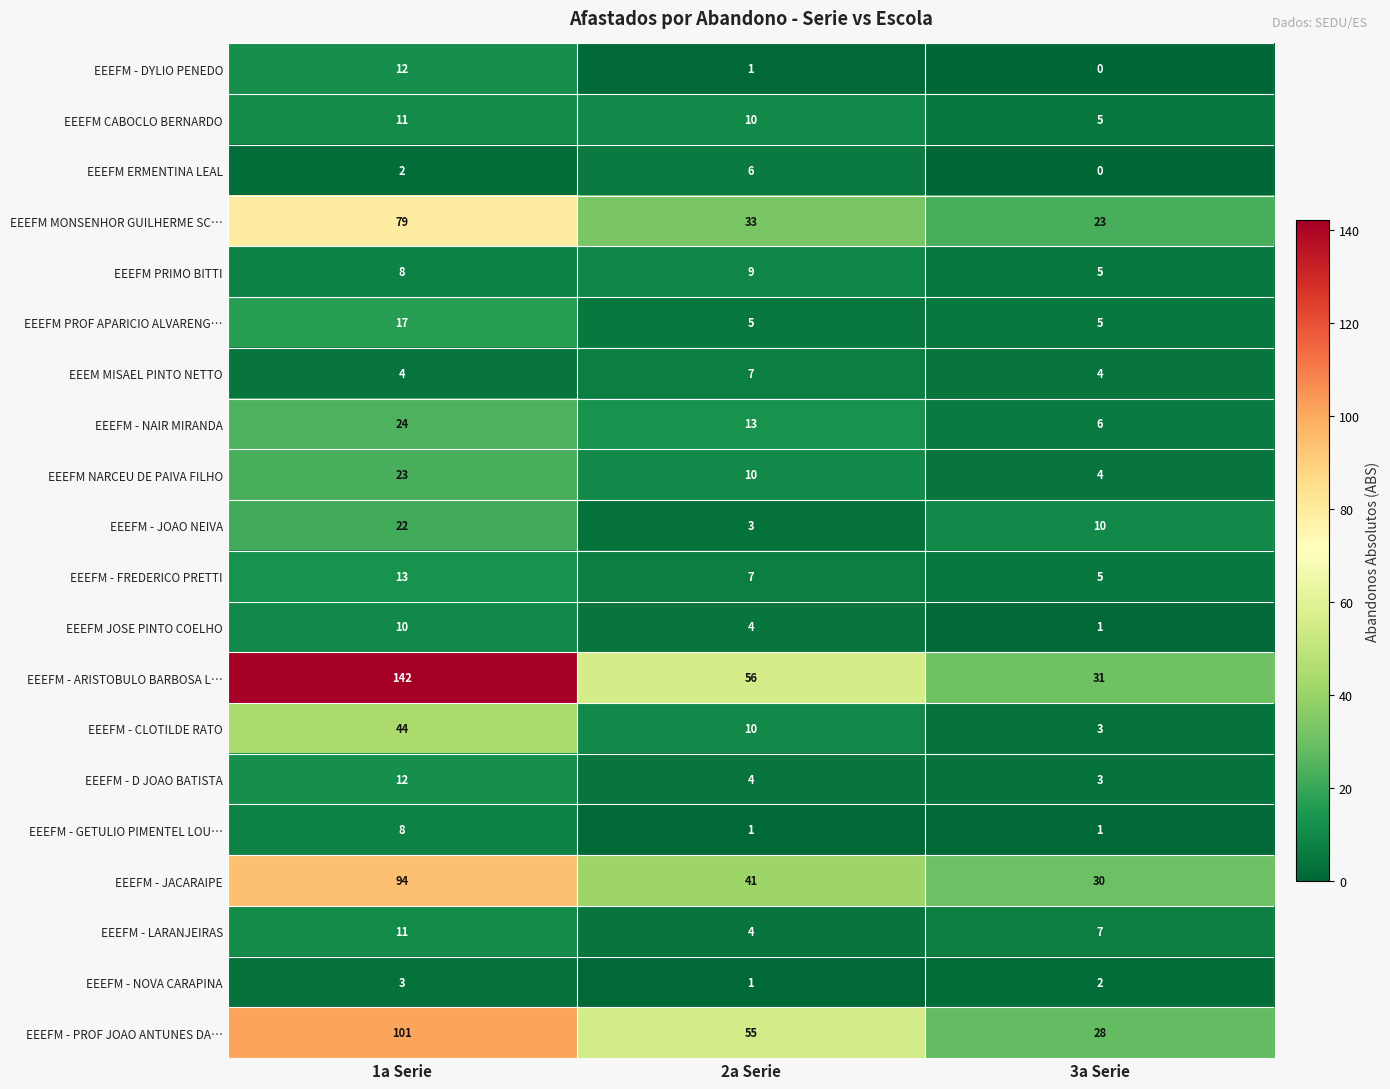

What is the lowest value of the EEEFM - D JOAO BATISTA series?

3